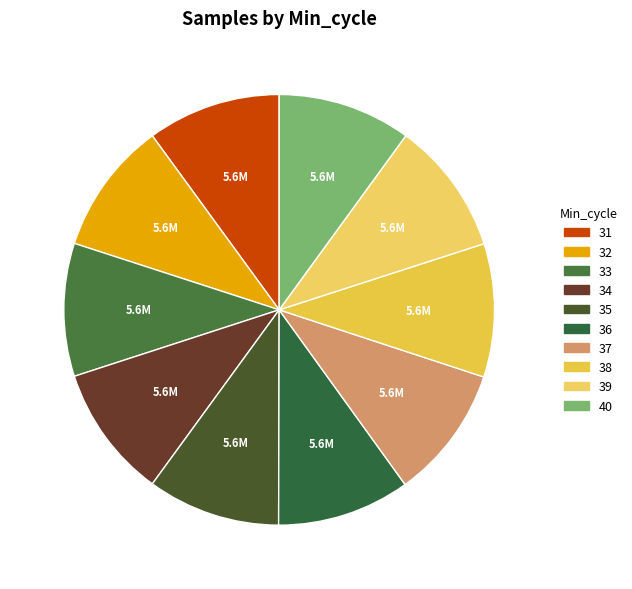

What is the smallest slice in the pie chart?

Min_cycle_34